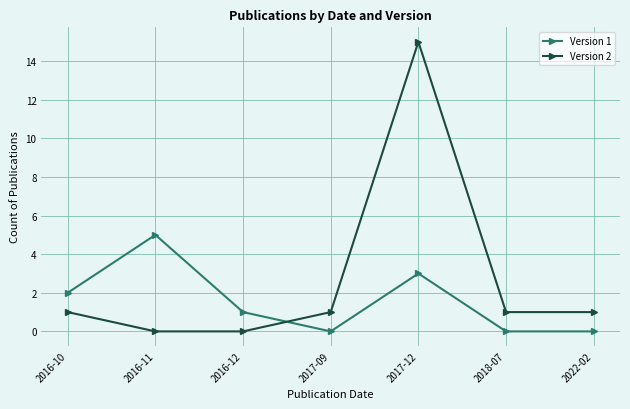

What is the label of the 1st point from the left?

2016-10